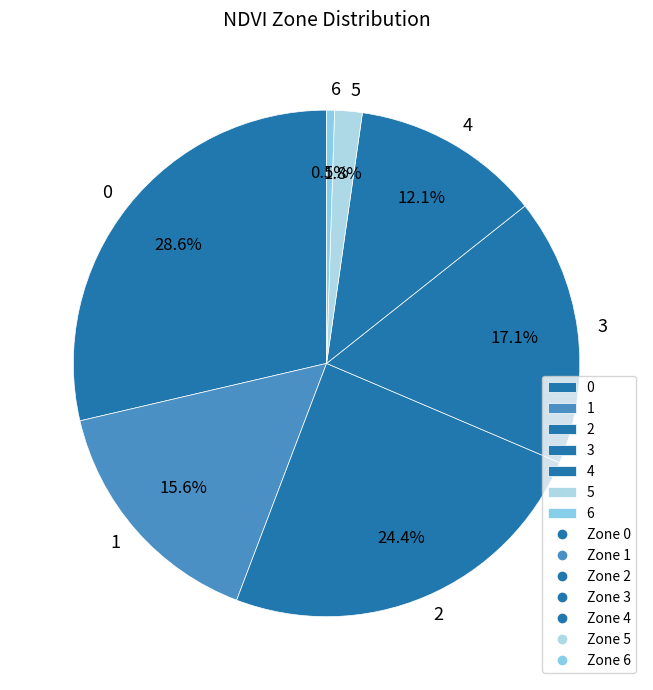

True or false: 2 accounts for 24% of the total.

True